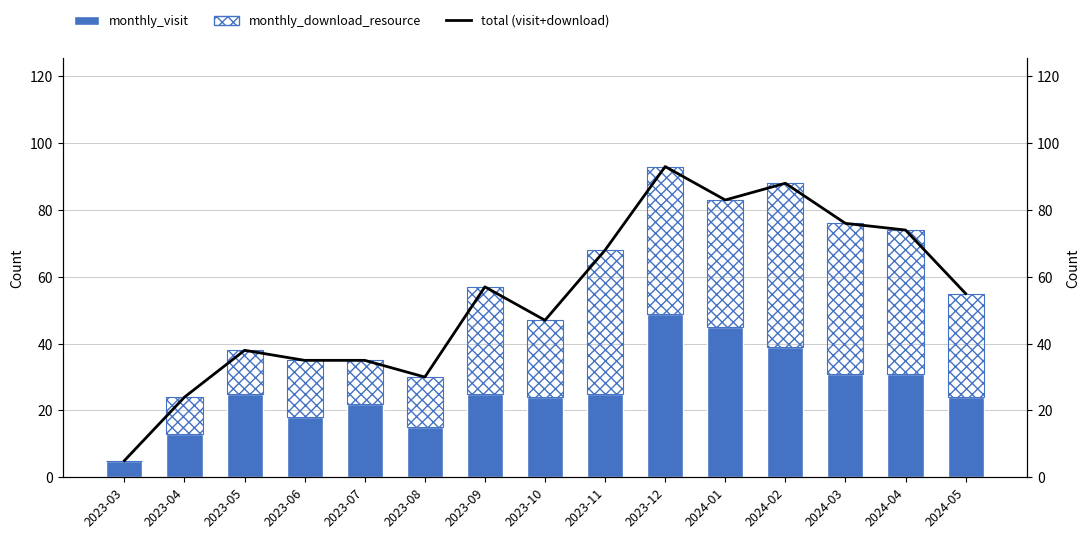

Where does the monthly_download_resource series first go above 31?

2023-09